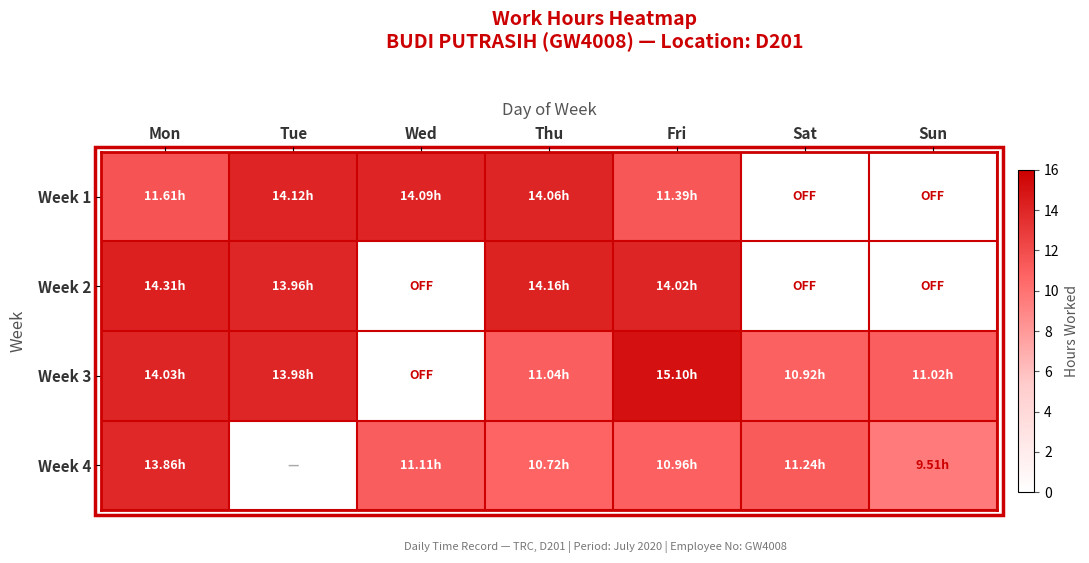

The Week 3 series shows 0.0 at Wed. True or false?

True